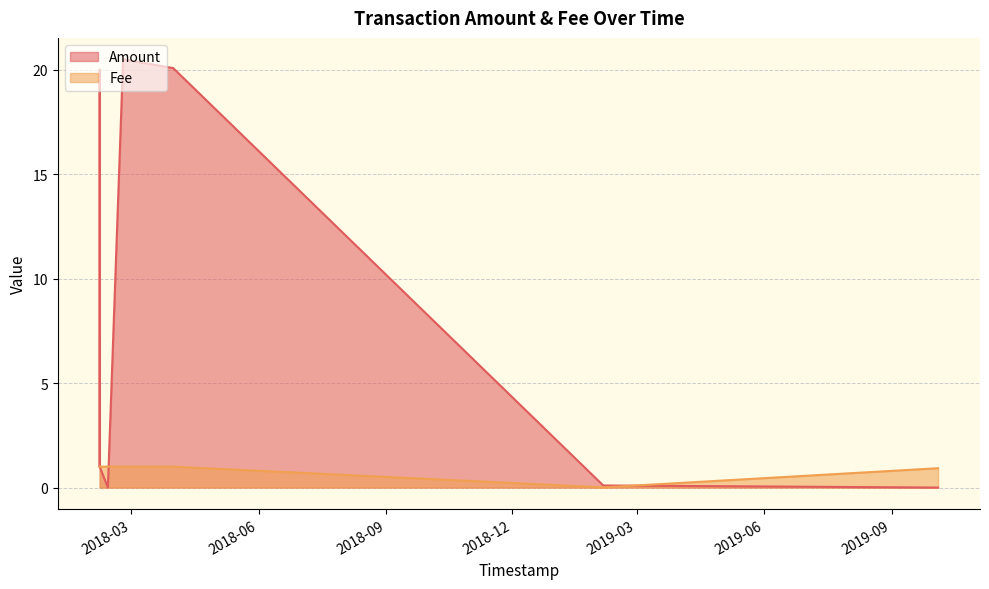

Which series has the largest total across all categories?

Amount